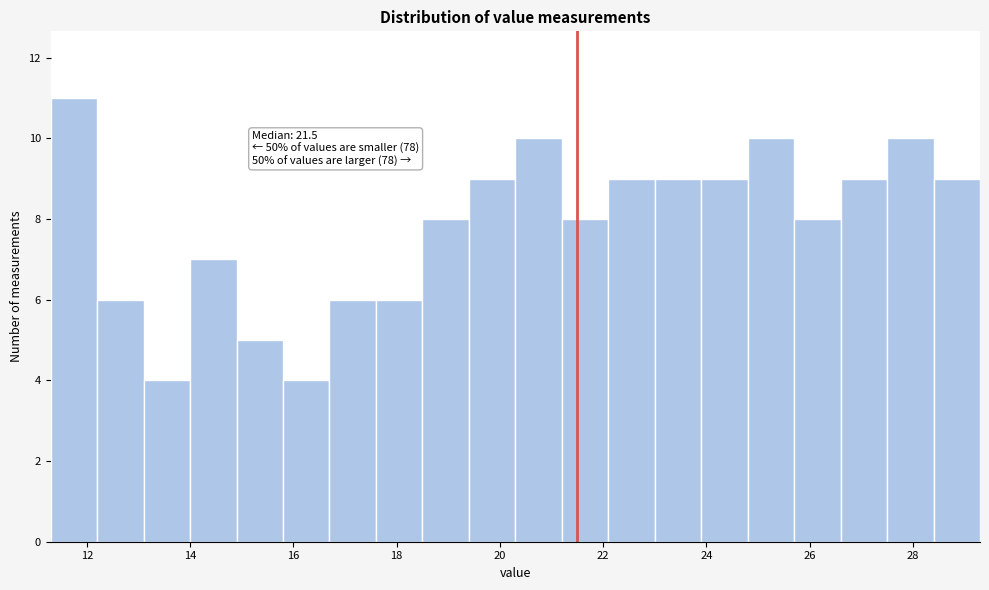

Over which range of the x-axis is the bar tallest?

11.3 to 12.2